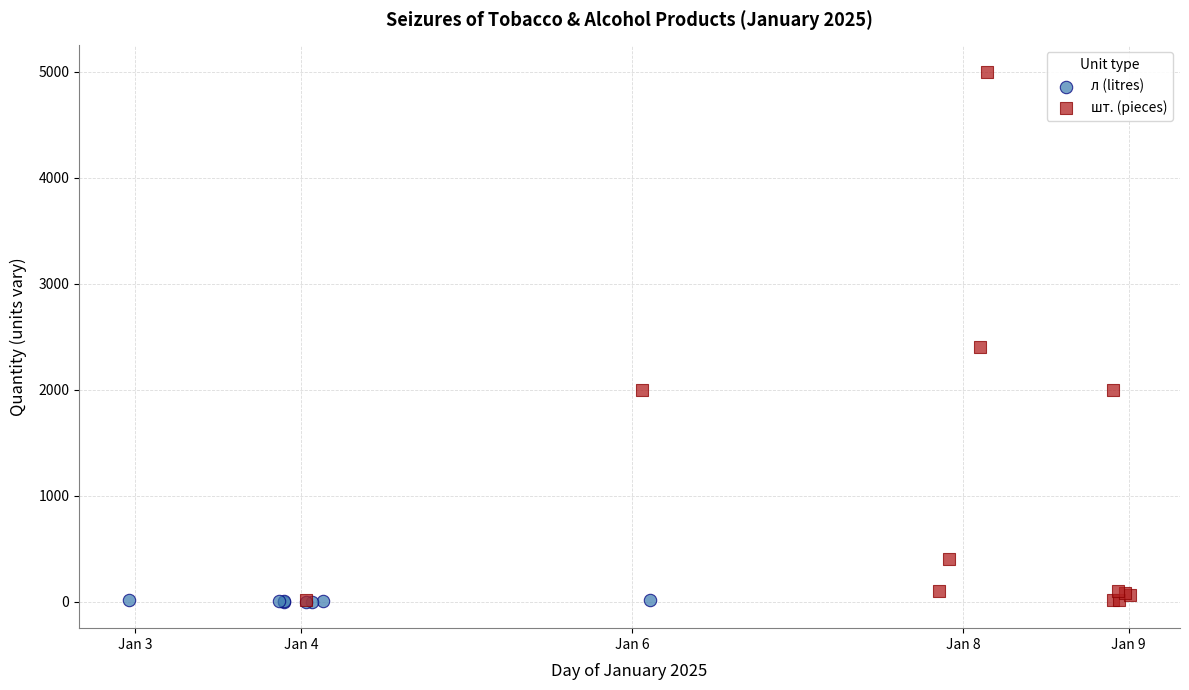

Which series contains the highest Y value?

шт. (pieces)